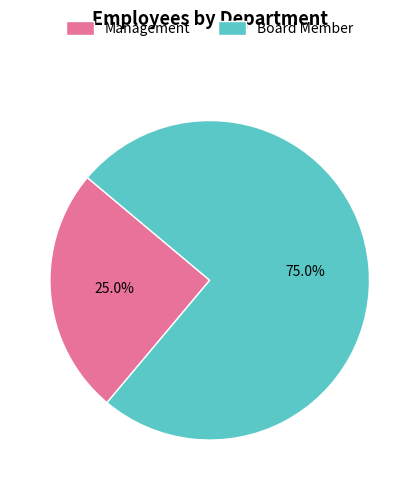

Rank the categories by value from highest to lowest.

Board Member, Management